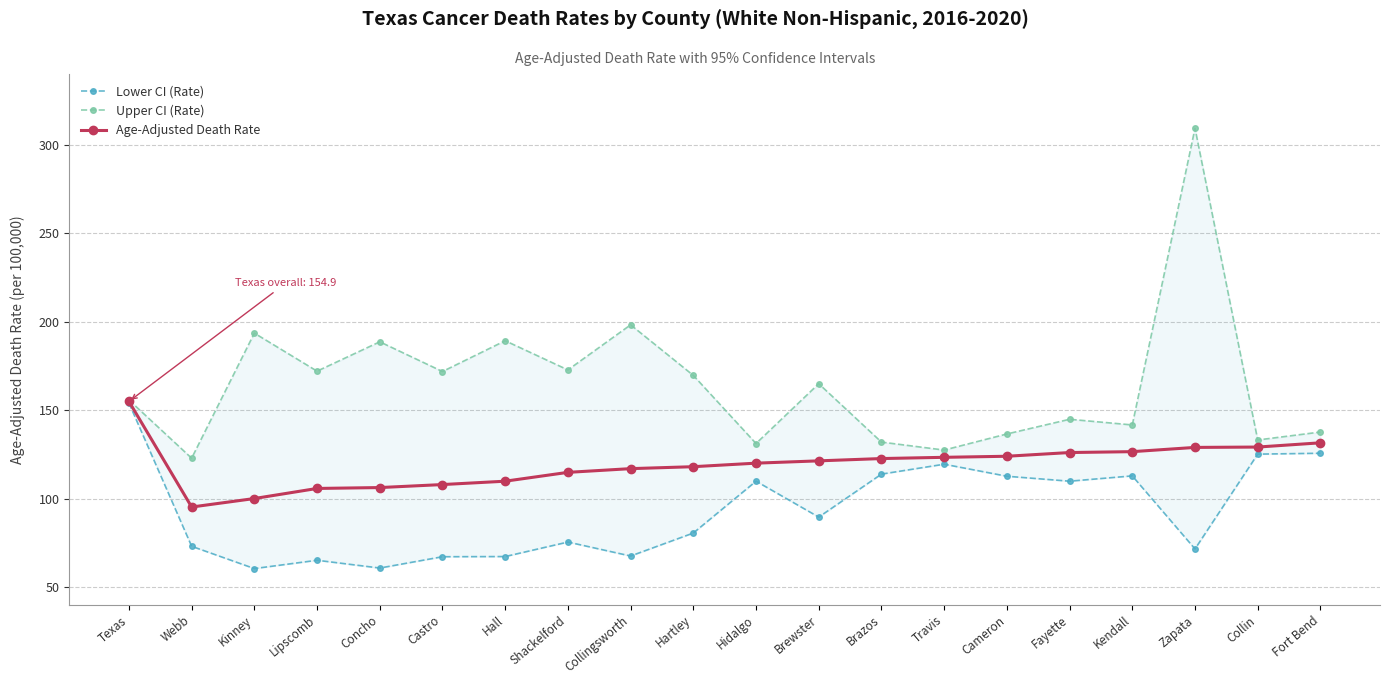

What is the value of the Upper CI (Rate) point at the 11th from the left?

131.1